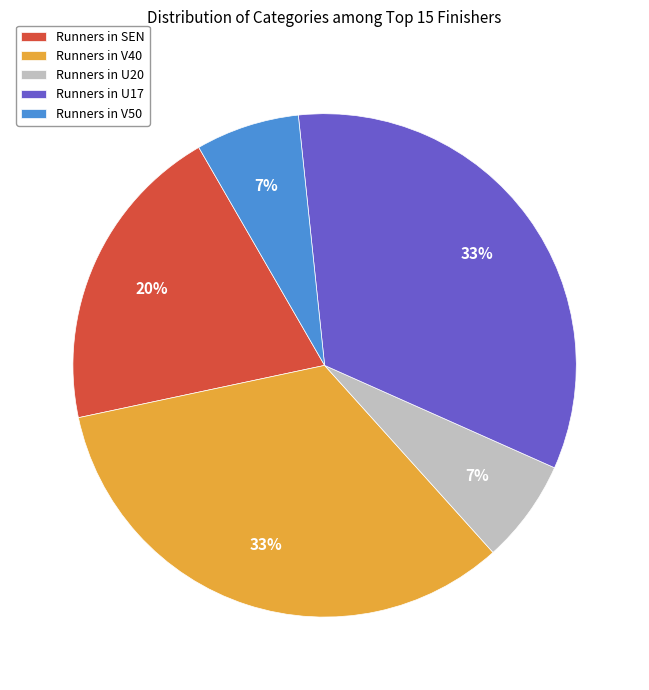

True or false: Runners in U20 accounts for 1% of the total.

False